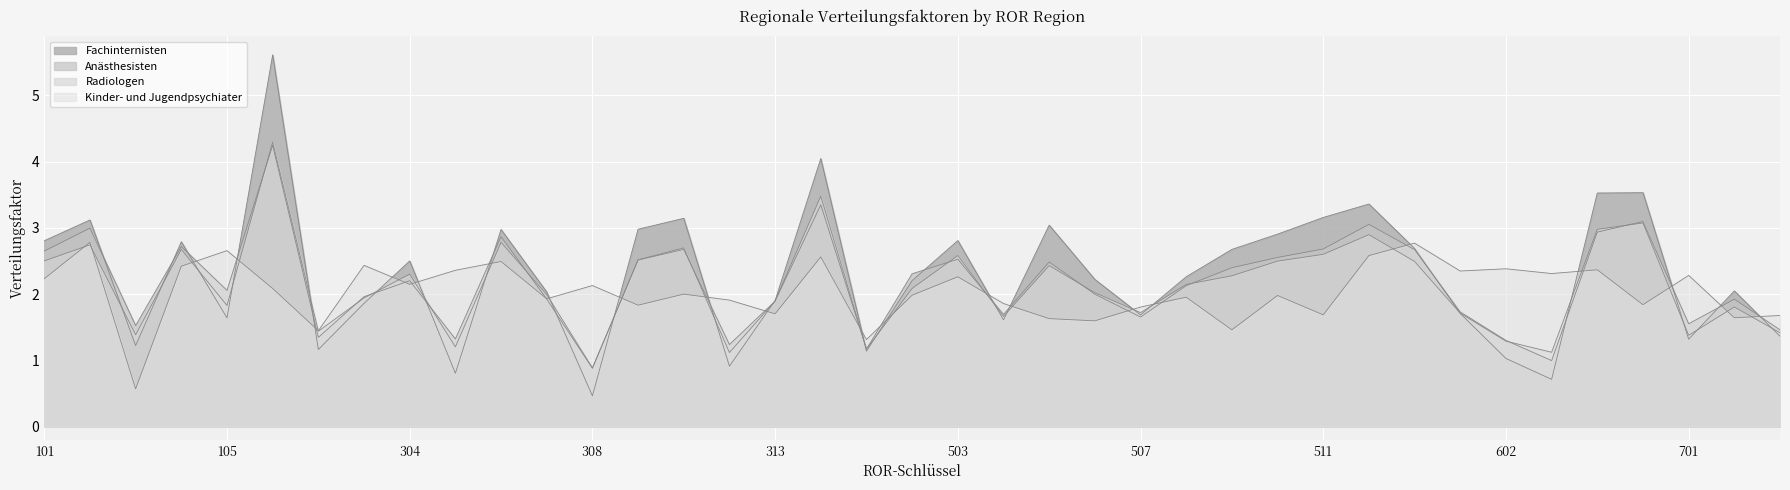

How many categories are shown in the chart?

39